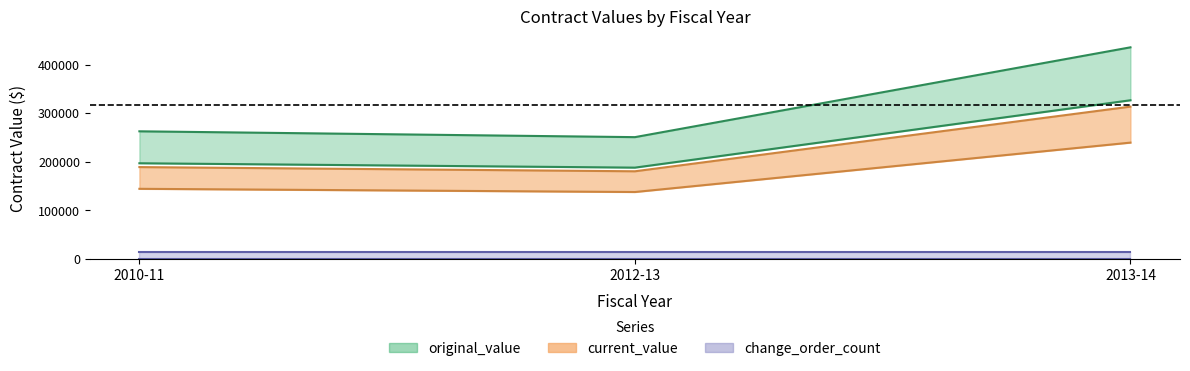

Which series has the widest spread of values?

original_value